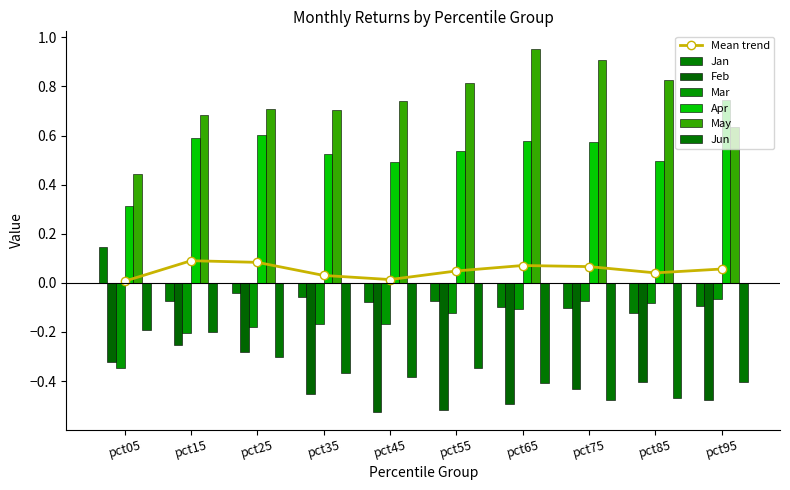

Is it true that Feb equals -0.8 at pct95?

False